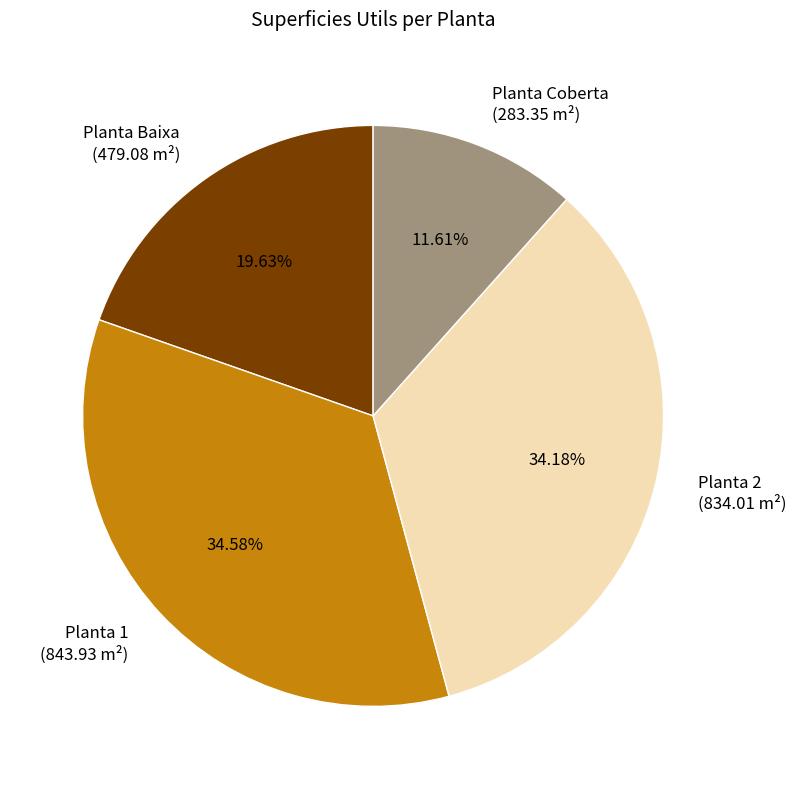

Is there a majority slice in this chart?

No